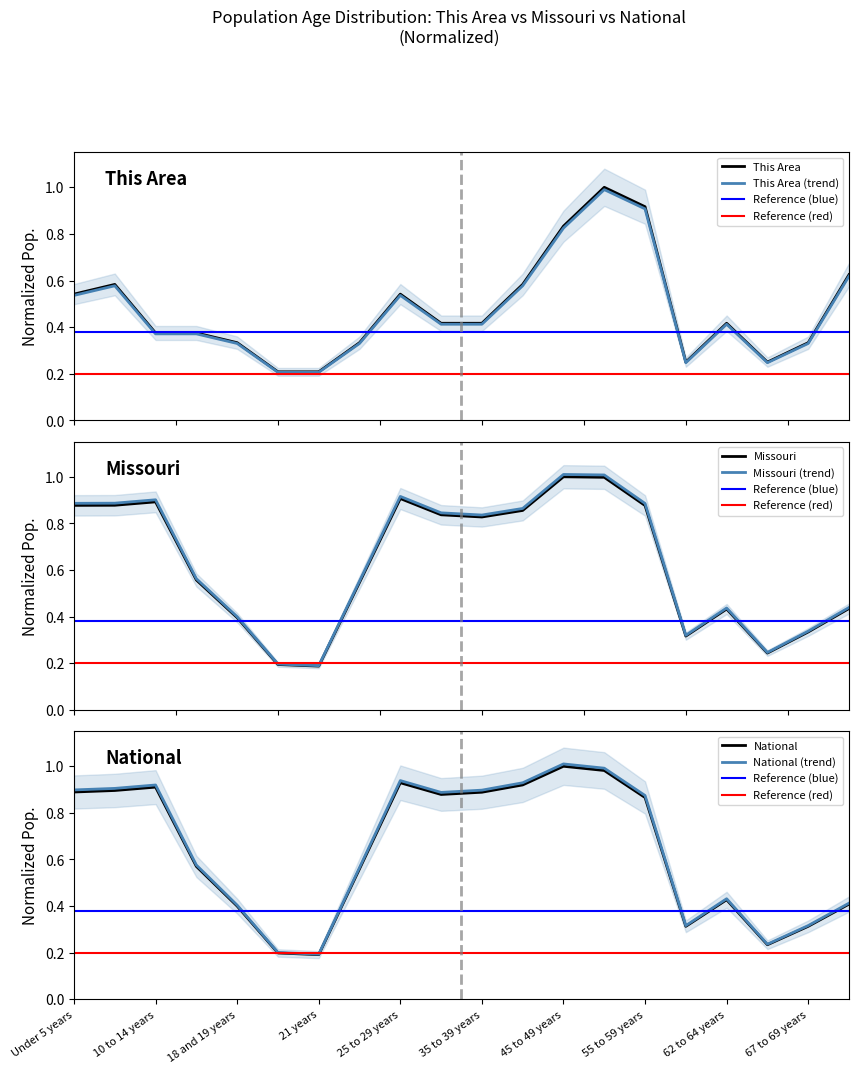

Rank the series at 18 and 19 years from highest to lowest value.

National, Missouri, This Area